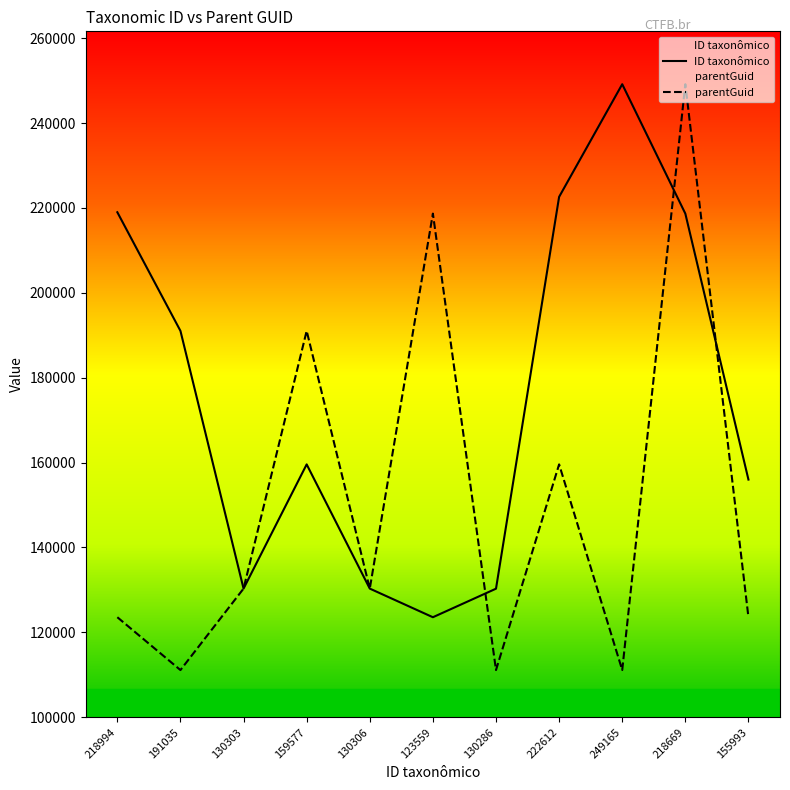

What is the difference between the parentGuid values at 155993 and 130303?

6747